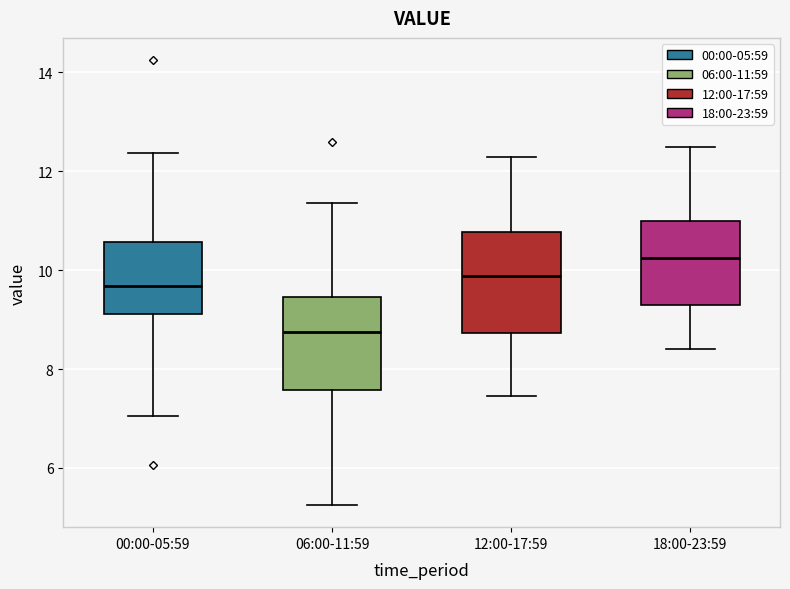

Reading left to right, transcribe this box plot: for each box, give where its median line is, the range the box spans, and where its two whiskers end, as read against the y-axis. The values are not printed on the chart, so give them approximately, as read against the axis.

00:00-05:59: median 9.6, box 9.2 to 10.6, whiskers 7.0 to 12.4
06:00-11:59: median 8.8, box 7.6 to 9.4, whiskers 5.2 to 11.4
12:00-17:59: median 9.8, box 8.8 to 10.8, whiskers 7.4 to 12.4
18:00-23:59: median 10.2, box 9.2 to 11.0, whiskers 8.4 to 12.6